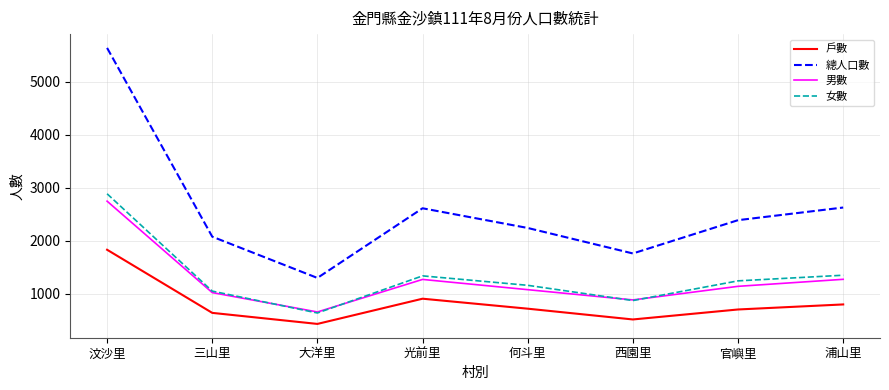

What position from the right is 光前里?

5